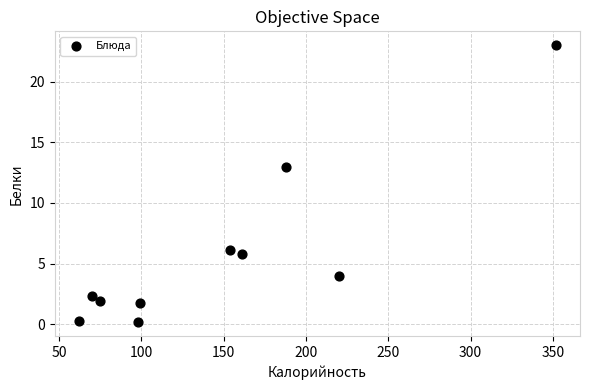

What Y value in the scatter plot is closest to 11?

13.0